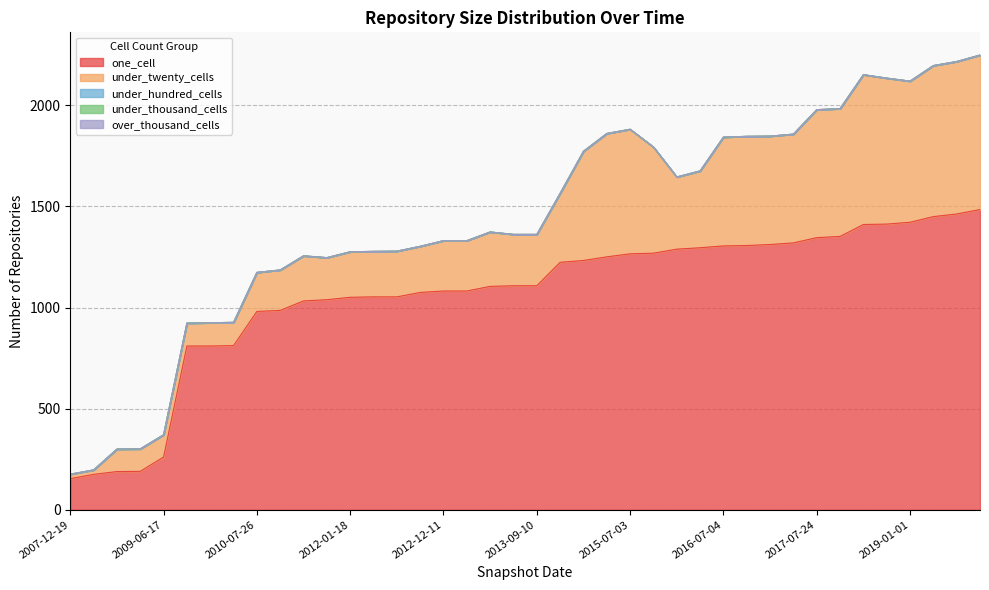

Reading left to right, transcribe all the data shown in this chart.

one_cell: 2007-12-19=154	2008-04-01=175	2008-10-10=189	2009-04-06=190	2009-06-17=261	2009-09-25=810	2009-12-16=810	2010-04-01=812	2010-07-26=981	2010-11-17=986	2011-06-10=1033	2011-09-05=1039	2012-01-18=1051	2012-03-26=1053	2012-07-13=1053	2012-10-31=1075	2012-12-11=1082	2013-02-20=1082	2013-05-21=1105	2013-07-09=1108	2013-09-10=1108	2014-03-28=1224	2014-09-08=1233	2015-04-09=1251	2015-07-03=1266	2015-10-01=1269	2016-01-04=1289	2016-04-05=1296	2016-07-04=1305	2016-10-07=1307	2016-12-27=1312	2017-04-12=1320	2017-07-24=1346	2017-10-12=1352	2018-04-09=1411	2018-09-28=1413	2019-01-01=1422	2019-04-06=1450	2019-07-01=1463	2019-10-09=1485
under_twenty_cells: 2007-12-19=22	2008-04-01=22	2008-10-10=111	2009-04-06=111	2009-06-17=110	2009-09-25=113	2009-12-16=115	2010-04-01=115	2010-07-26=193	2010-11-17=200	2011-06-10=223	2011-09-05=208	2012-01-18=225	2012-03-26=225	2012-07-13=226	2012-10-31=228	2012-12-11=249	2013-02-20=249	2013-05-21=269	2013-07-09=254	2013-09-10=254	2014-03-28=341	2014-09-08=540	2015-04-09=610	2015-07-03=616	2015-10-01=525	2016-01-04=357	2016-04-05=380	2016-07-04=538	2016-10-07=540	2016-12-27=536	2017-04-12=538	2017-07-24=633	2017-10-12=632	2018-04-09=741	2018-09-28=722	2019-01-01=698	2019-04-06=747	2019-07-01=754	2019-10-09=764
under_hundred_cells: 2007-12-19=0	2008-04-01=0	2008-10-10=0	2009-04-06=0	2009-06-17=0	2009-09-25=0	2009-12-16=0	2010-04-01=0	2010-07-26=0	2010-11-17=0	2011-06-10=0	2011-09-05=0	2012-01-18=0	2012-03-26=0	2012-07-13=0	2012-10-31=0	2012-12-11=0	2013-02-20=0	2013-05-21=0	2013-07-09=0	2013-09-10=0	2014-03-28=0	2014-09-08=0	2015-04-09=0	2015-07-03=0	2015-10-01=0	2016-01-04=0	2016-04-05=0	2016-07-04=0	2016-10-07=0	2016-12-27=0	2017-04-12=0	2017-07-24=0	2017-10-12=0	2018-04-09=0	2018-09-28=0	2019-01-01=0	2019-04-06=0	2019-07-01=0	2019-10-09=0
under_thousand_cells: 2007-12-19=0	2008-04-01=0	2008-10-10=0	2009-04-06=0	2009-06-17=0	2009-09-25=0	2009-12-16=0	2010-04-01=0	2010-07-26=0	2010-11-17=0	2011-06-10=0	2011-09-05=0	2012-01-18=0	2012-03-26=0	2012-07-13=0	2012-10-31=0	2012-12-11=0	2013-02-20=0	2013-05-21=0	2013-07-09=0	2013-09-10=0	2014-03-28=0	2014-09-08=0	2015-04-09=0	2015-07-03=0	2015-10-01=0	2016-01-04=0	2016-04-05=0	2016-07-04=0	2016-10-07=0	2016-12-27=0	2017-04-12=0	2017-07-24=0	2017-10-12=0	2018-04-09=0	2018-09-28=0	2019-01-01=0	2019-04-06=0	2019-07-01=0	2019-10-09=0
over_thousand_cells: 2007-12-19=0	2008-04-01=0	2008-10-10=0	2009-04-06=0	2009-06-17=0	2009-09-25=0	2009-12-16=0	2010-04-01=0	2010-07-26=0	2010-11-17=0	2011-06-10=0	2011-09-05=0	2012-01-18=0	2012-03-26=0	2012-07-13=0	2012-10-31=0	2012-12-11=0	2013-02-20=0	2013-05-21=0	2013-07-09=0	2013-09-10=0	2014-03-28=0	2014-09-08=0	2015-04-09=0	2015-07-03=0	2015-10-01=0	2016-01-04=0	2016-04-05=0	2016-07-04=0	2016-10-07=0	2016-12-27=0	2017-04-12=0	2017-07-24=0	2017-10-12=0	2018-04-09=0	2018-09-28=0	2019-01-01=0	2019-04-06=0	2019-07-01=0	2019-10-09=0